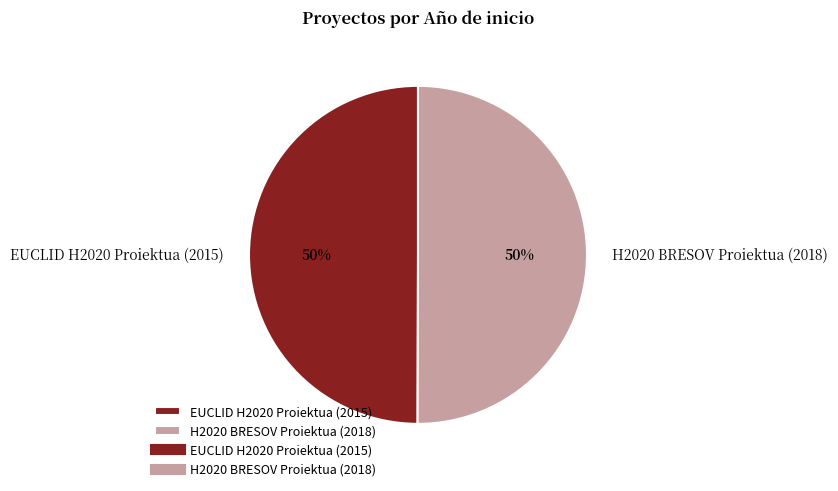

To the nearest percent, what is the combined percentage of H2020 BRESOV Proiektua (2018) and EUCLID H2020 Proiektua (2015)?

100%